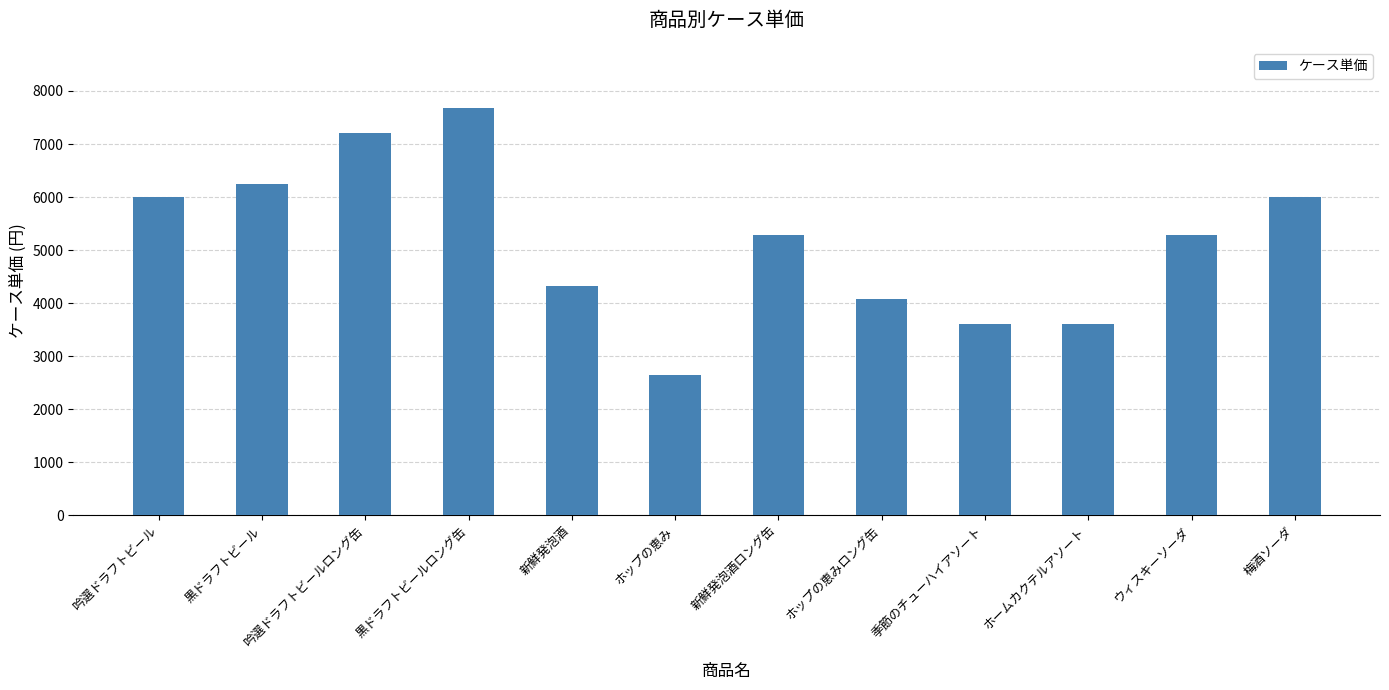

Which has a higher value, ホップの恵み or 黒ドラフトビール?

黒ドラフトビール